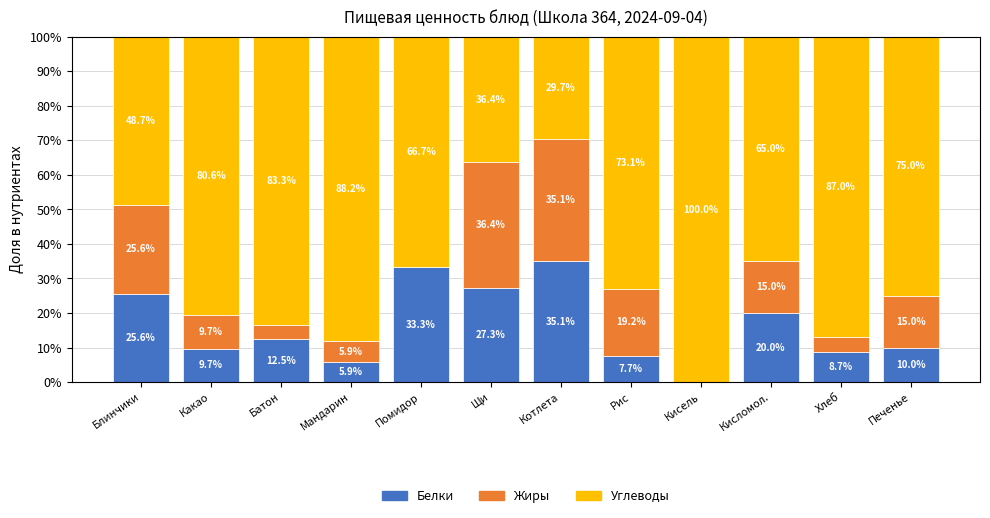

Rank the series by their maximum value, from lowest to highest.

Белки, Жиры, Углеводы